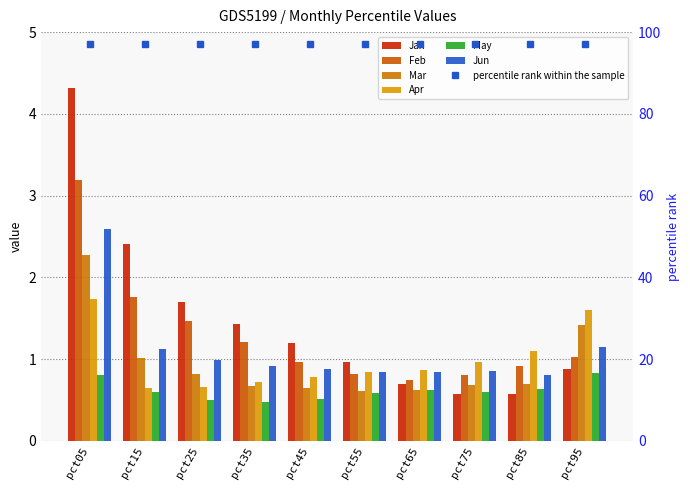

Reading left to right, extract all data points from this chart.

Jan: 4.3	2.4	1.7	1.4	1.2	1.0	0.7	0.6	0.6	0.9
Feb: 3.2	1.8	1.5	1.2	1.0	0.8	0.7	0.8	0.9	1.0
Mar: 2.3	1.0	0.8	0.7	0.6	0.6	0.6	0.7	0.7	1.4
Apr: 1.7	0.6	0.7	0.7	0.8	0.8	0.9	1.0	1.1	1.6
May: 0.8	0.6	0.5	0.5	0.5	0.6	0.6	0.6	0.6	0.8
Jun: 2.6	1.1	1.0	0.9	0.9	0.8	0.8	0.9	0.8	1.1